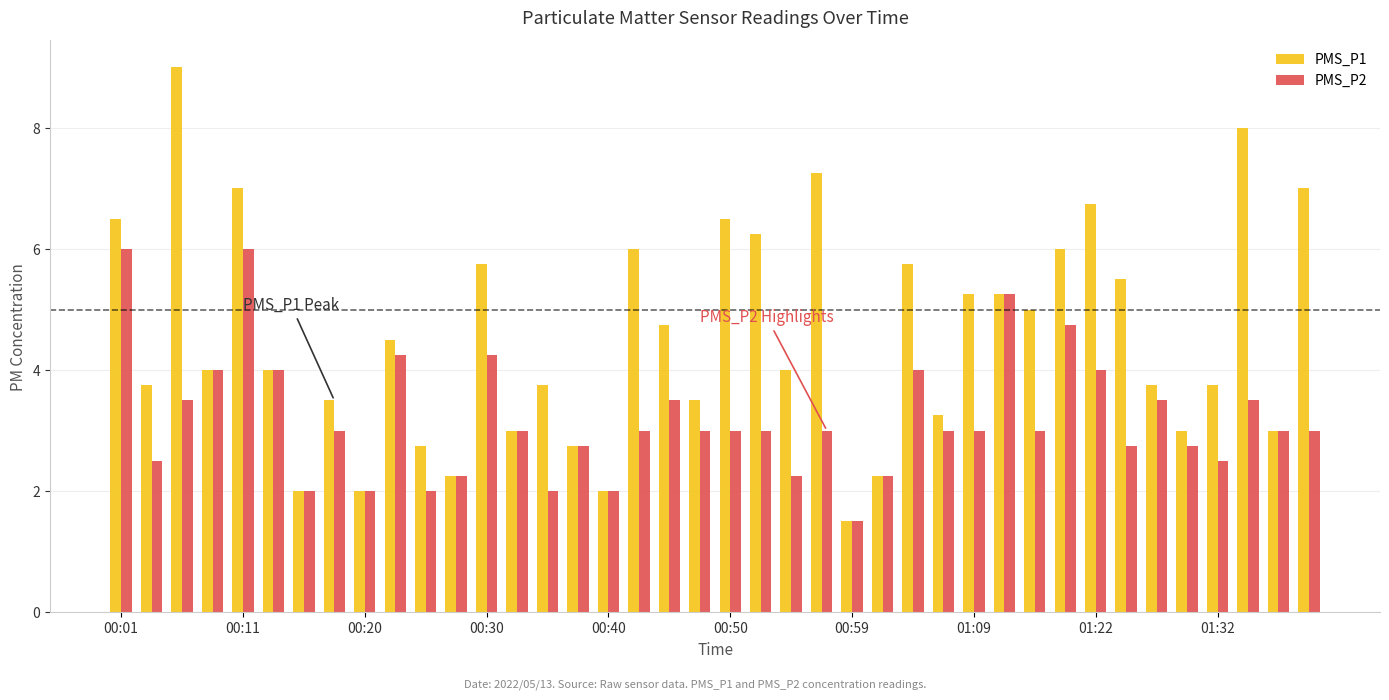

Does the chart contain any negative values?

No